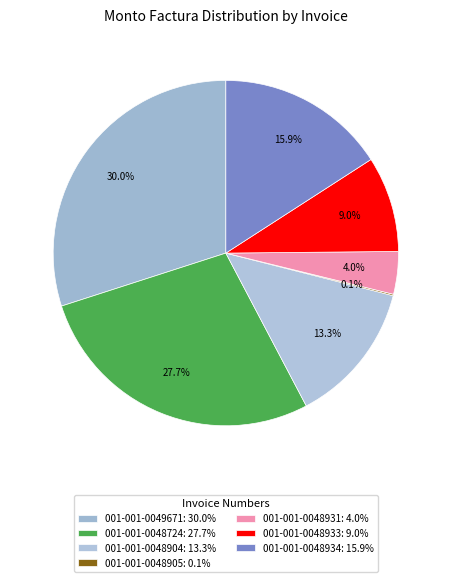

Is it true that 001-001-0048724 is 28% of the pie?

True